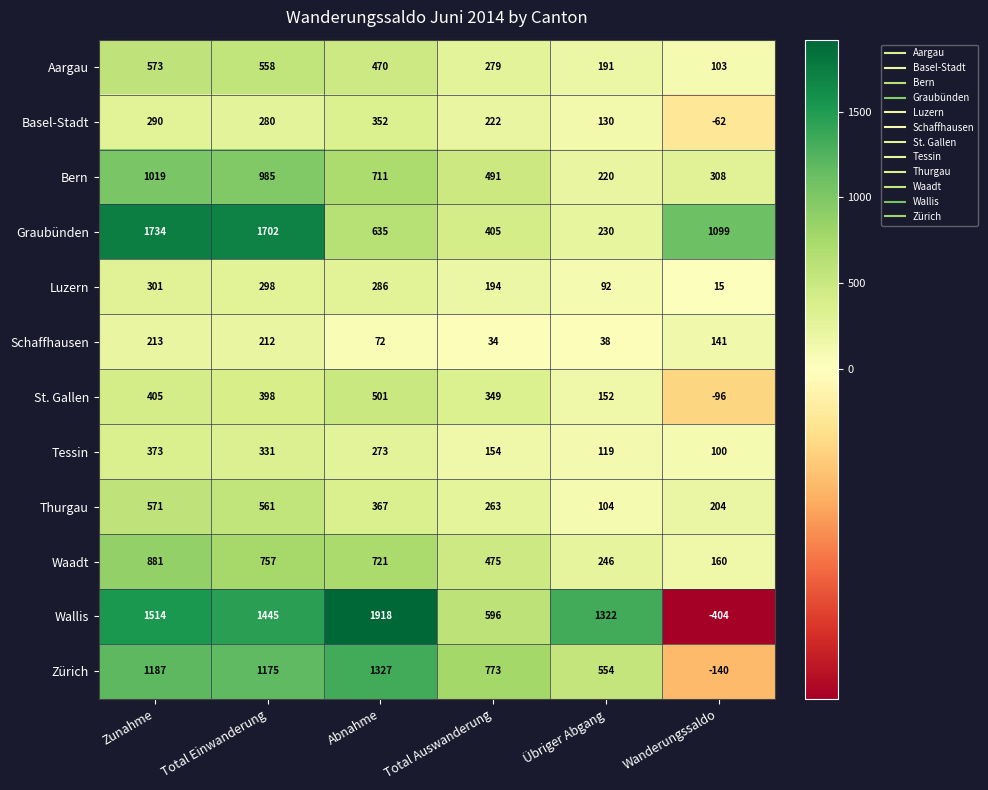

How many distinct data groups are displayed?

12